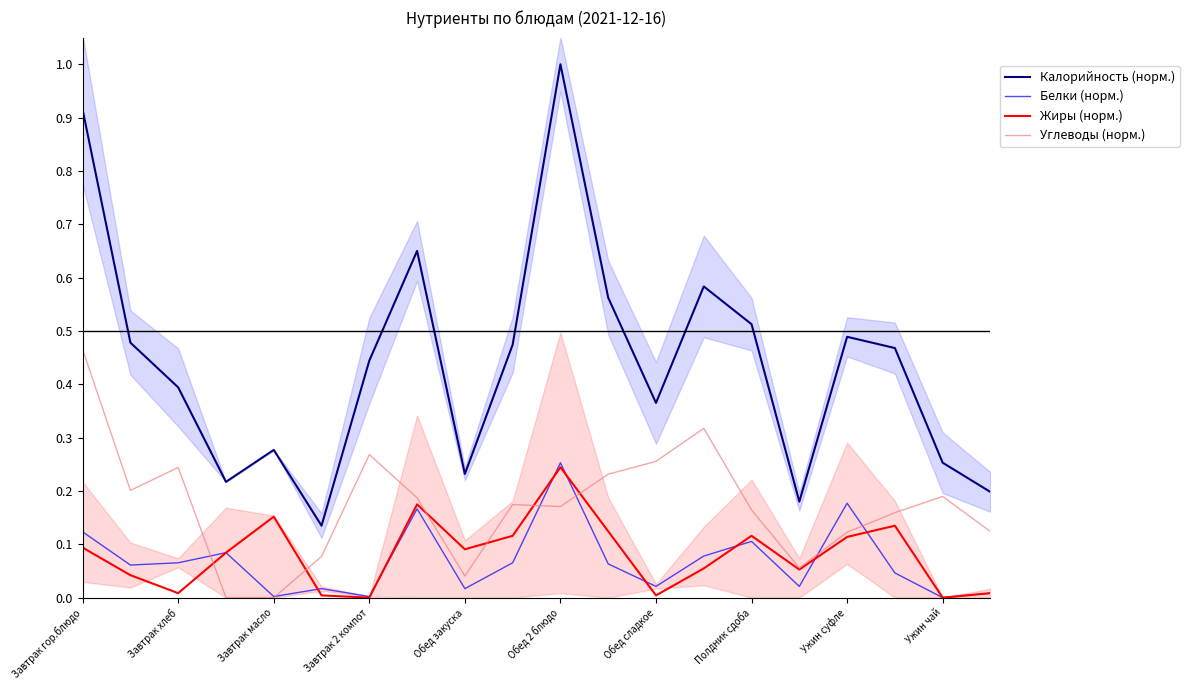

What is the total value across all series at 19?

0.3